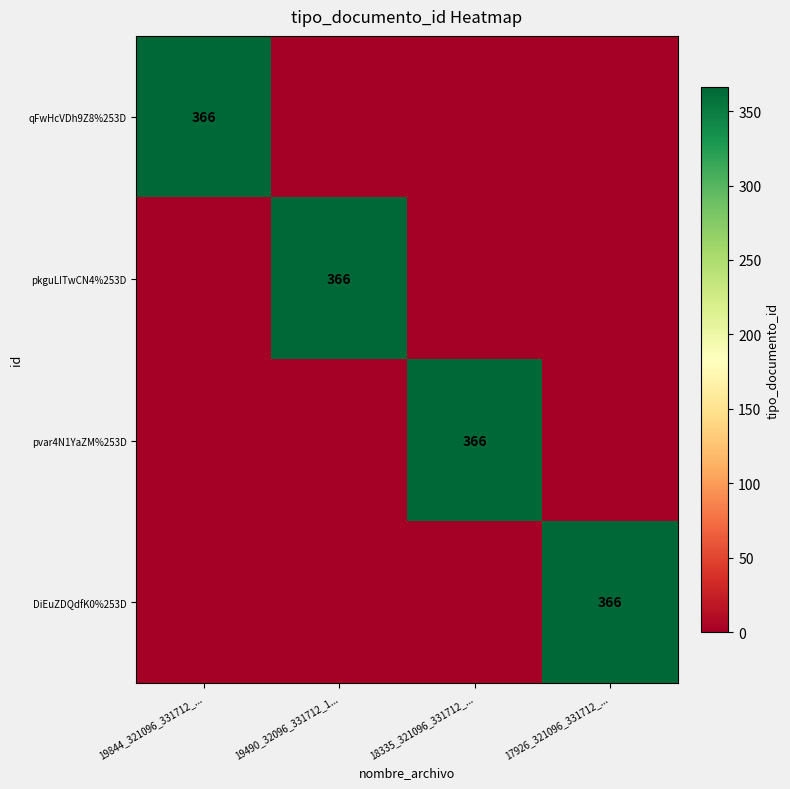

At how many categories does at least one series exceed 76?

4